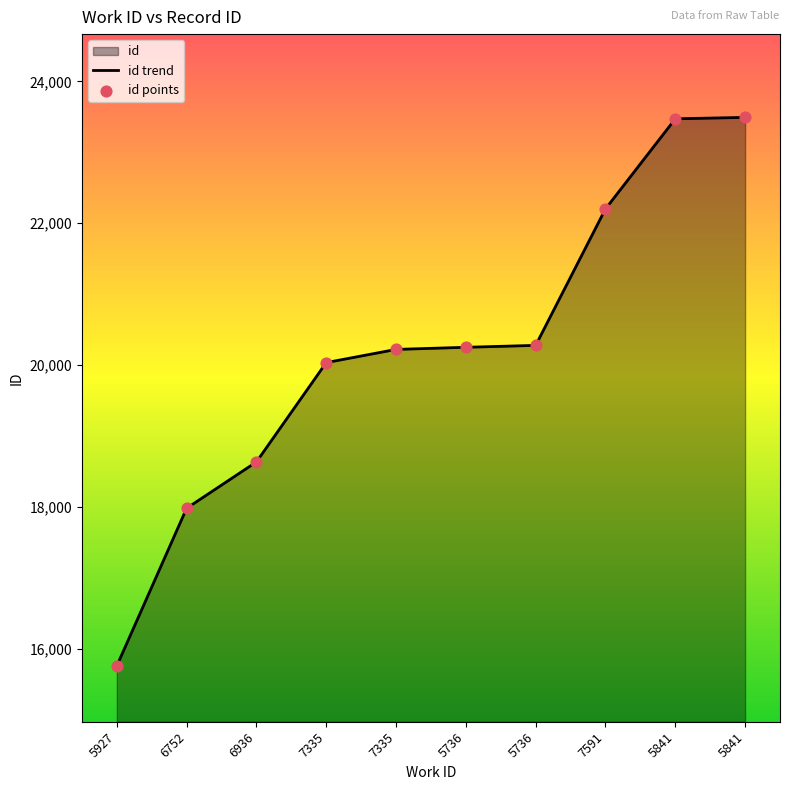

What is the ratio of the value at 7335 to the value at 5841?

0.9